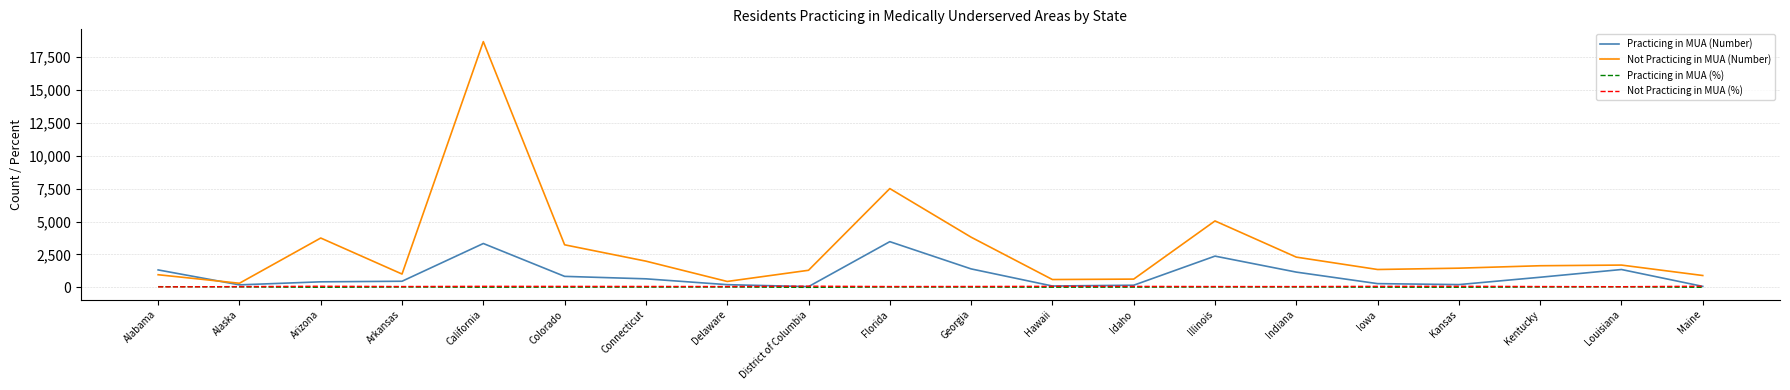

What is the greatest value displayed?

18662.0